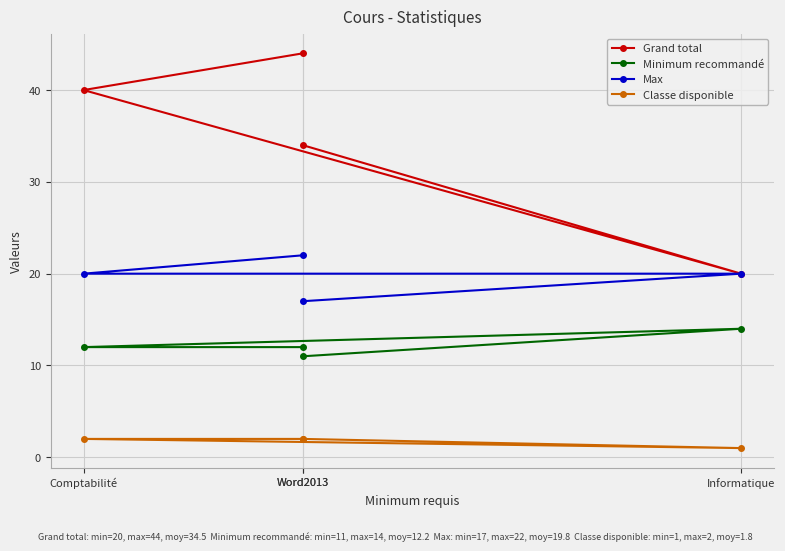

Count the Classe disponible values in the range 2 to 3.

3